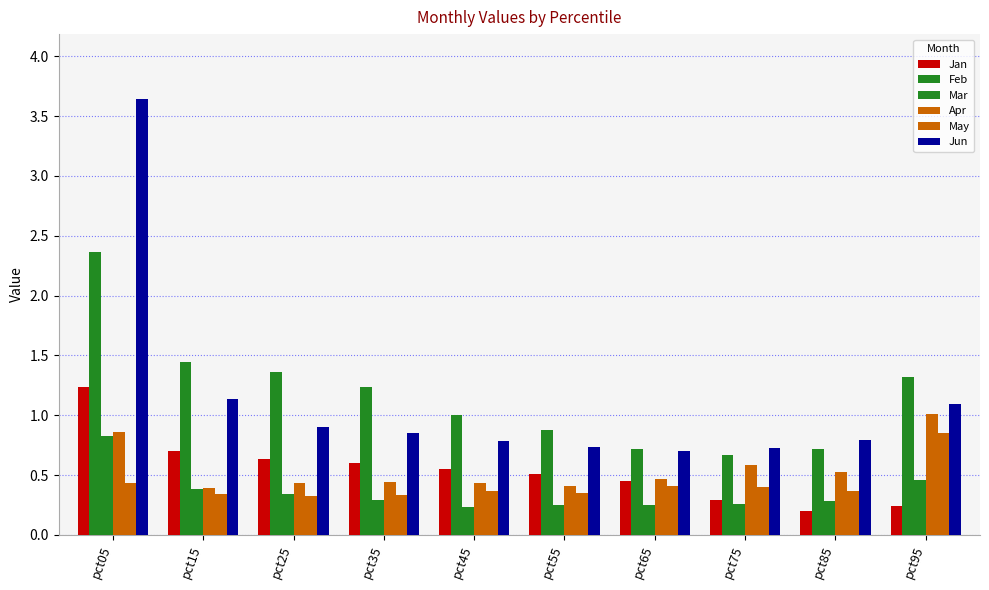

Rank the series by their maximum value, from highest to lowest.

Jun, Feb, Jan, Apr, May, Mar